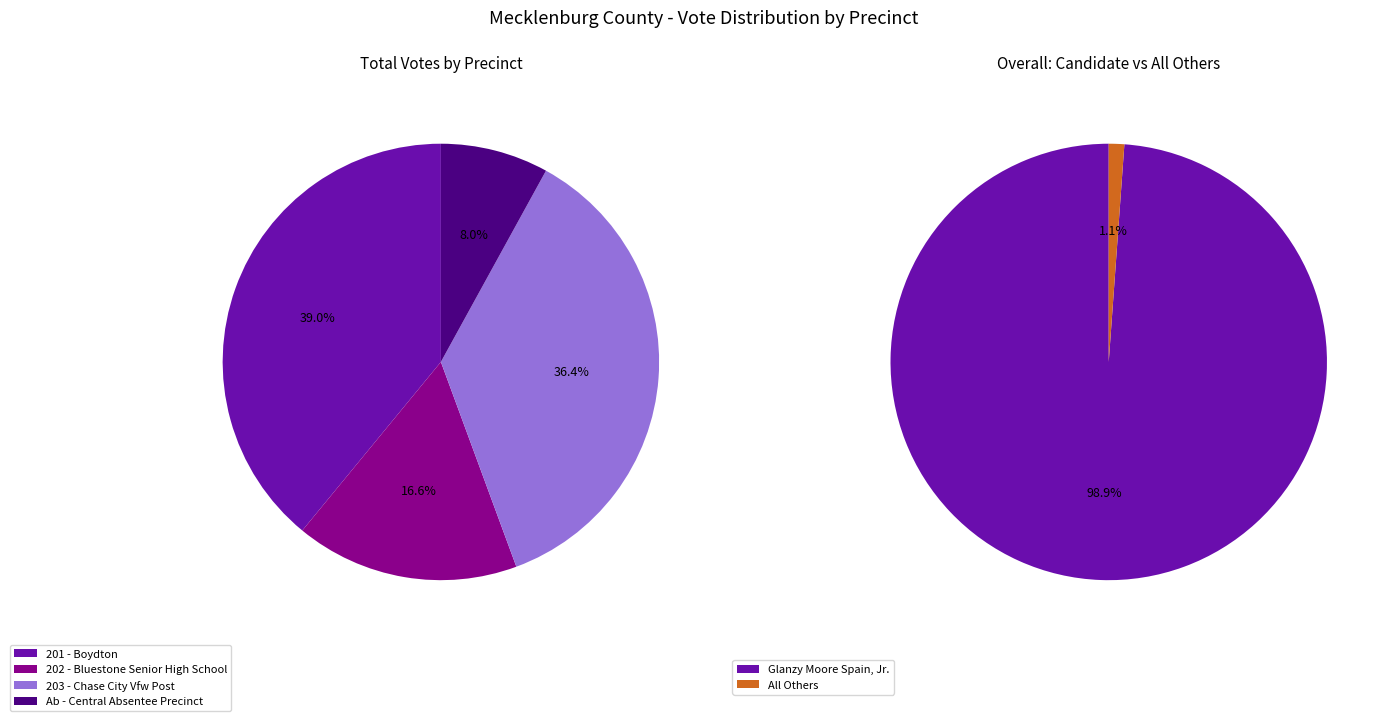

Does 201 - Boydton account for over 50% of the chart?

No